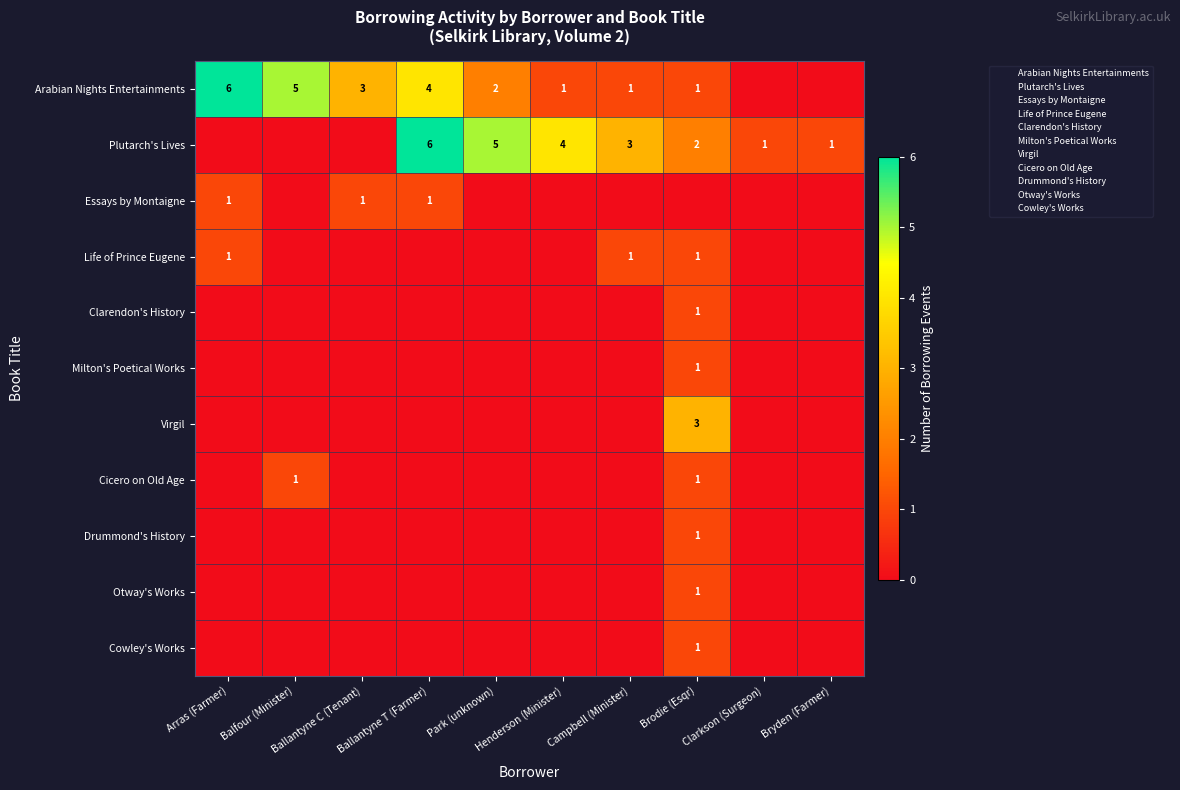

Which category has the lowest value across all series?

Clarkson (Surgeon)